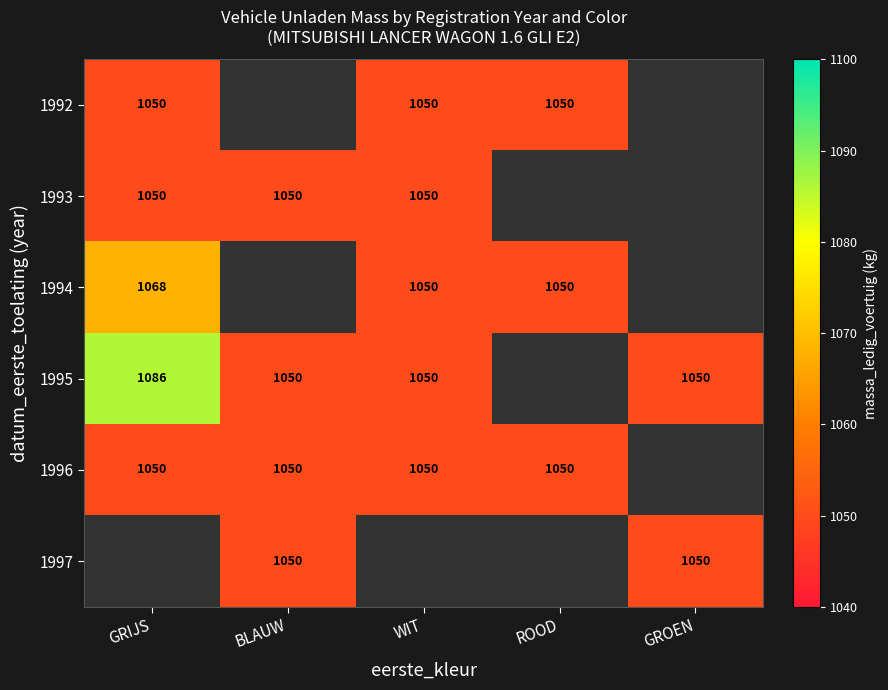

What is the sum of the 1996 values at BLAUW and GRIJS?

2100